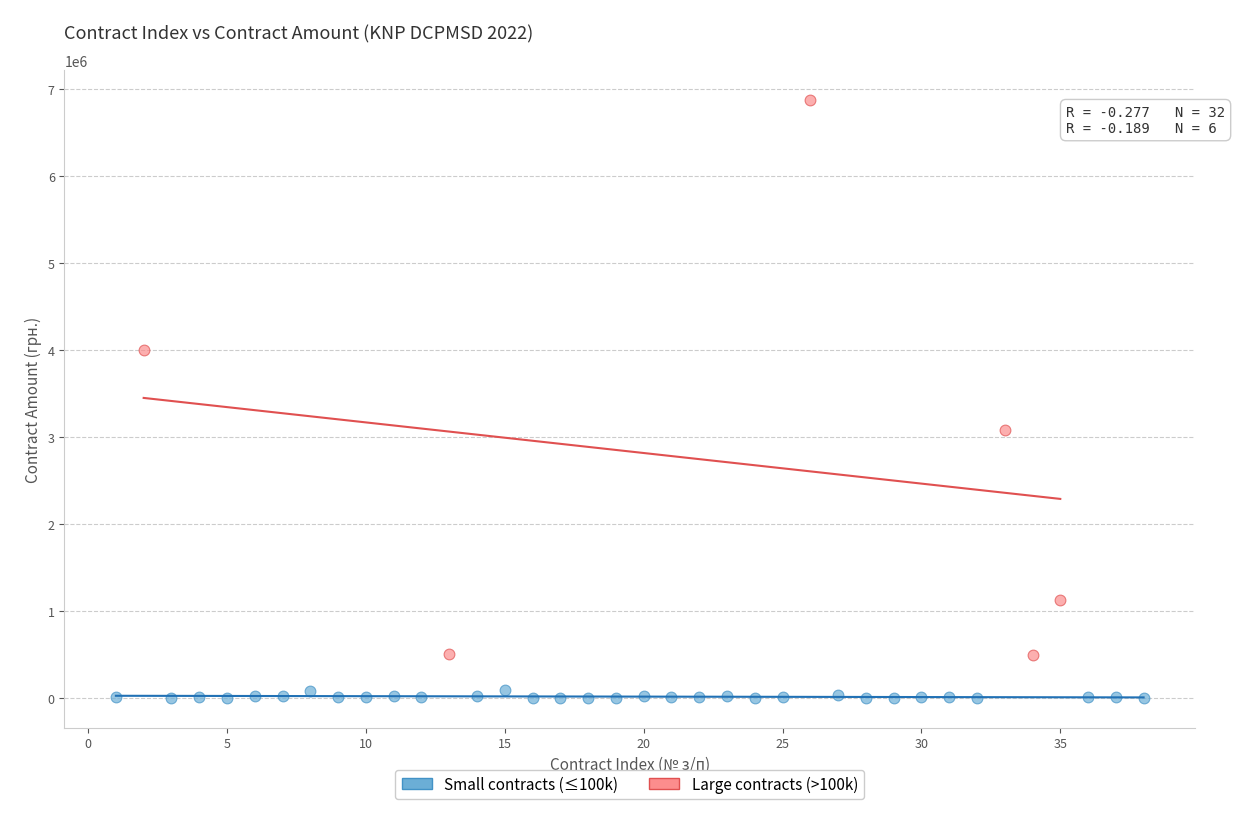

Which series contains the highest Y value?

Large contracts (>100k)